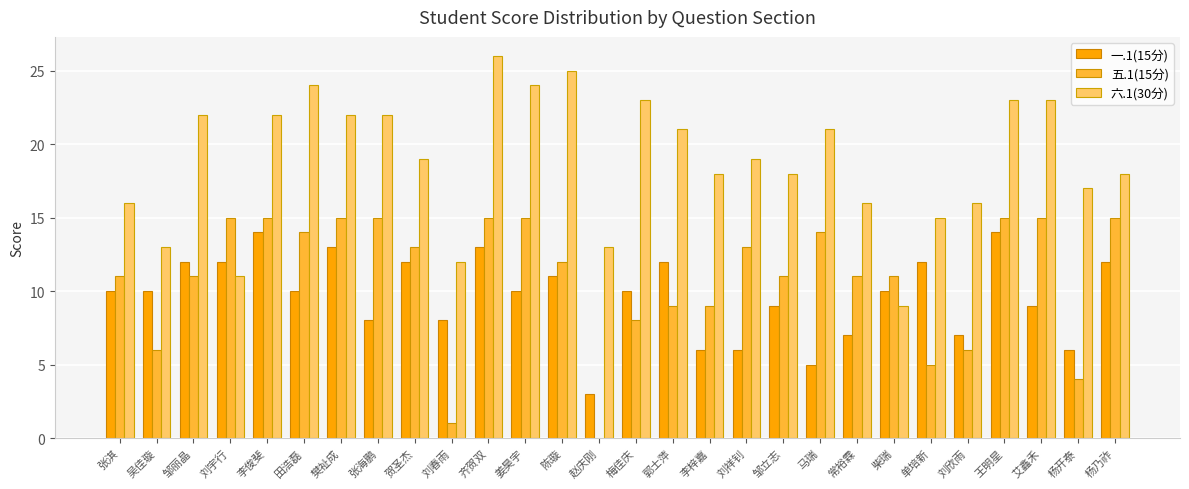

At which category does the chart reach its peak across all series?

齐贺双